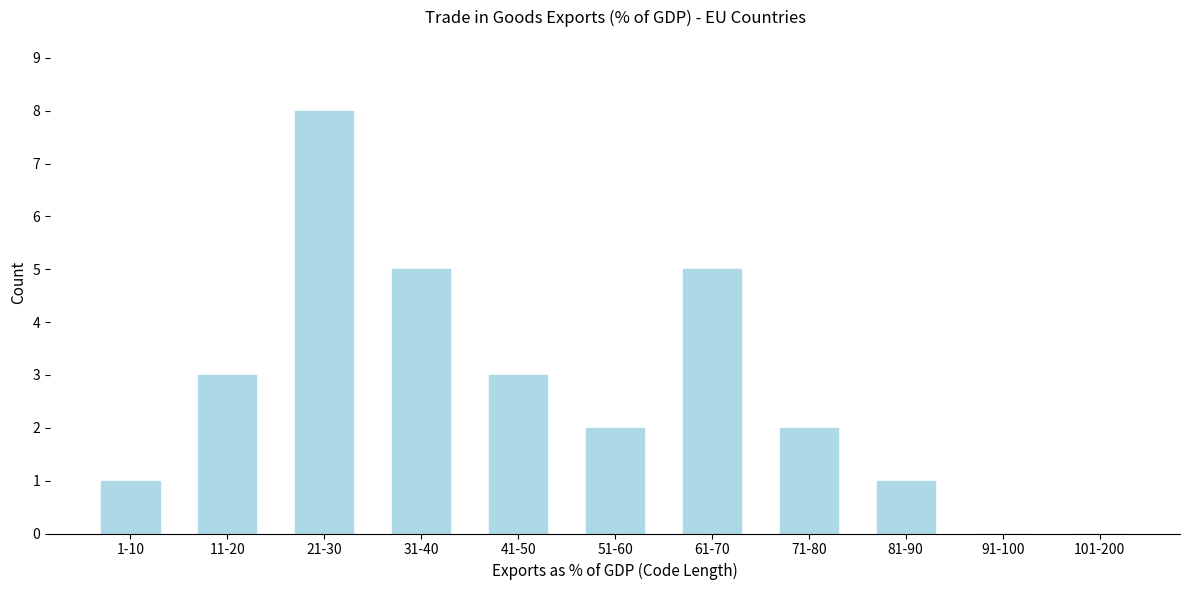

Reading right to left, extract all data points from this chart.

101-200=0	91-100=0	81-90=1	71-80=2	61-70=5	51-60=2	41-50=3	31-40=5	21-30=8	11-20=3	1-10=1